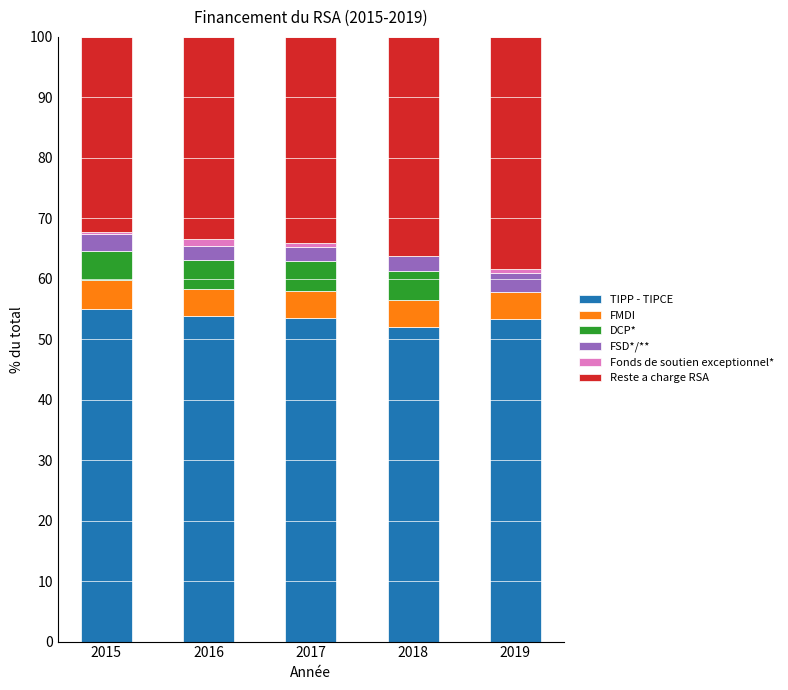

The TIPP - TIPCE series shows 53.8 at 2016. True or false?

True